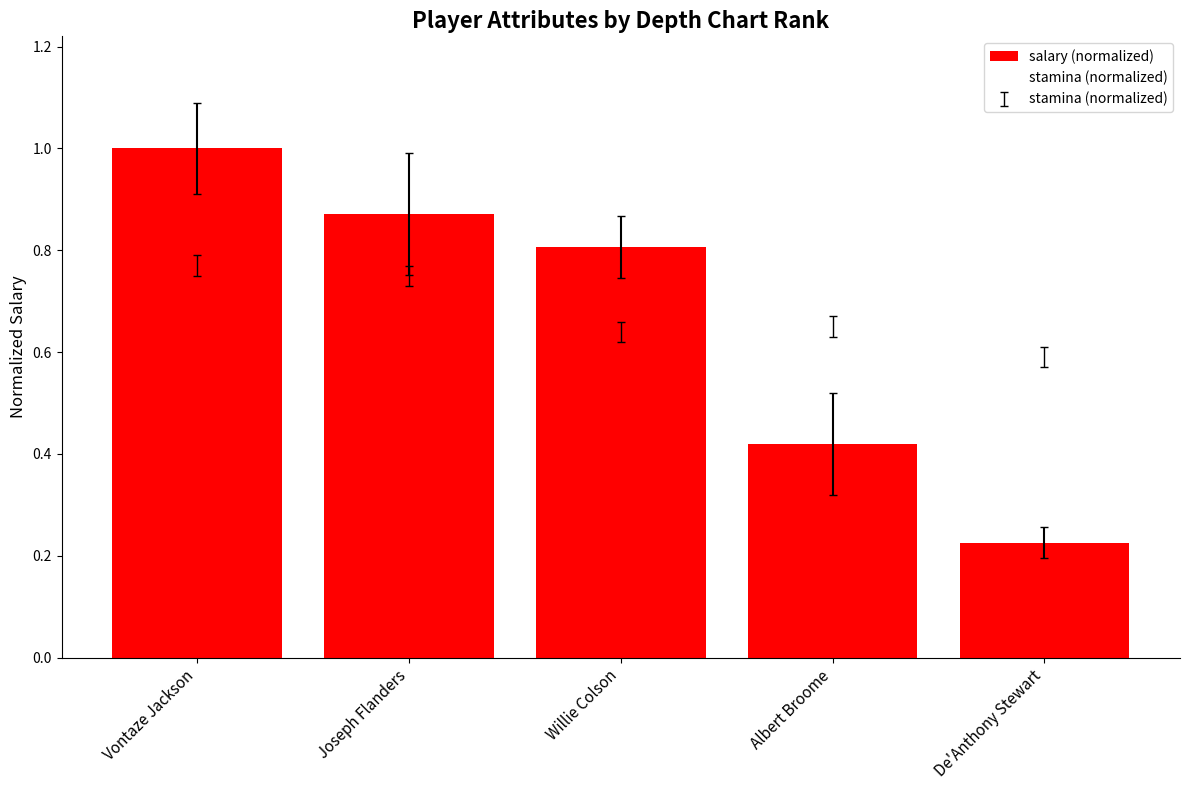

Count the number of data series in this chart.

1